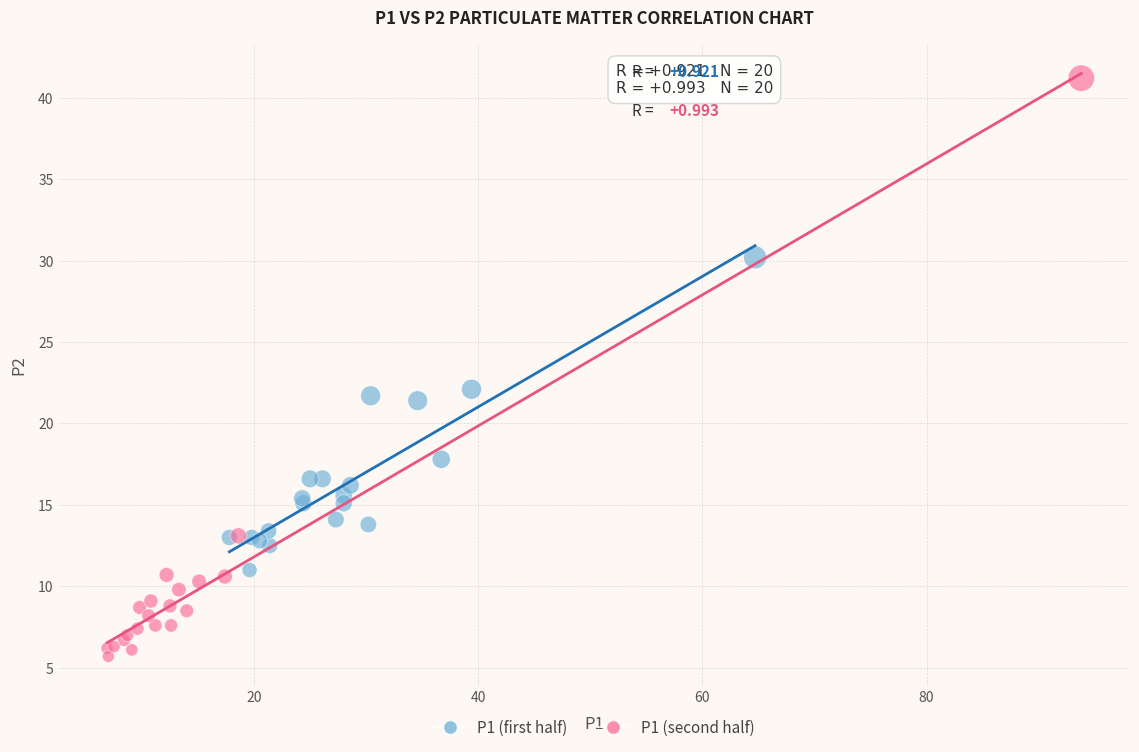

Which series reaches the minimum Y coordinate?

P1 (second half)